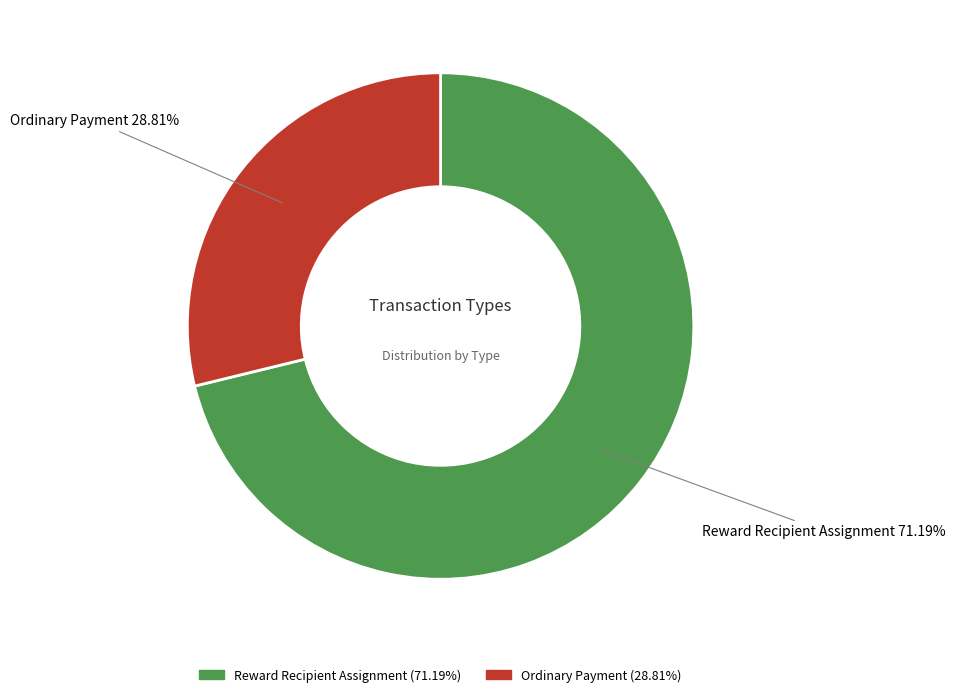

The Ordinary Payment slice represents 29% of the pie. True or false?

True